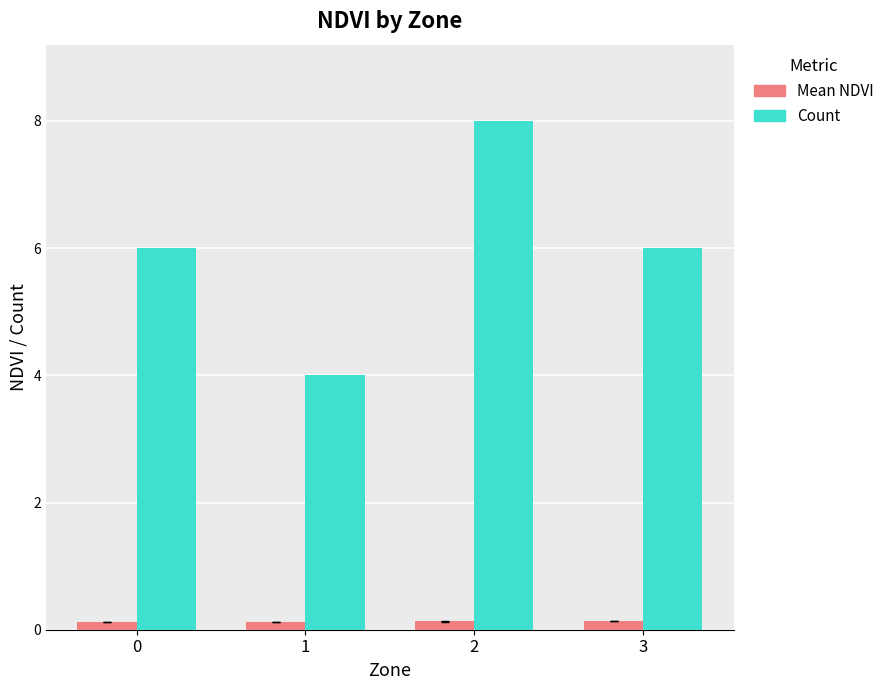

What is the value of the Mean NDVI bar at the 2nd from the left?

0.1